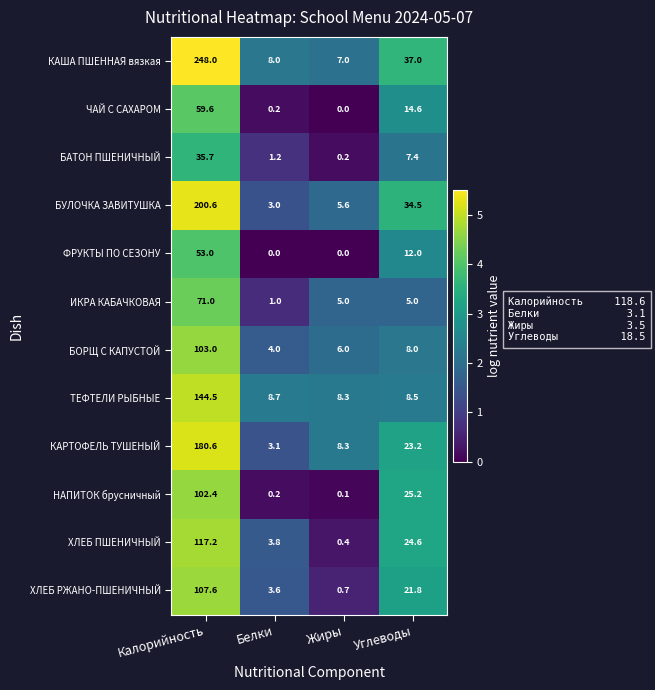

What is the maximum value shown in the chart?

248.0